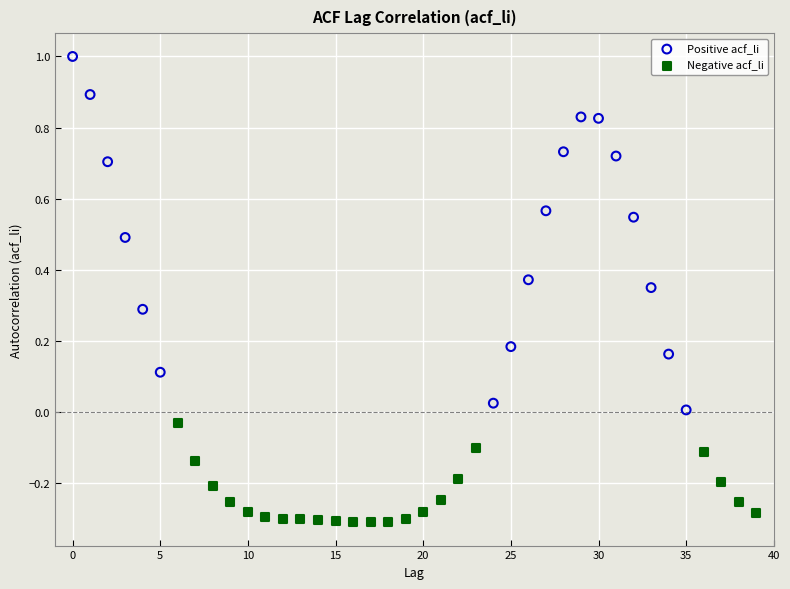

Which series contains the highest Y value?

Positive acf_li